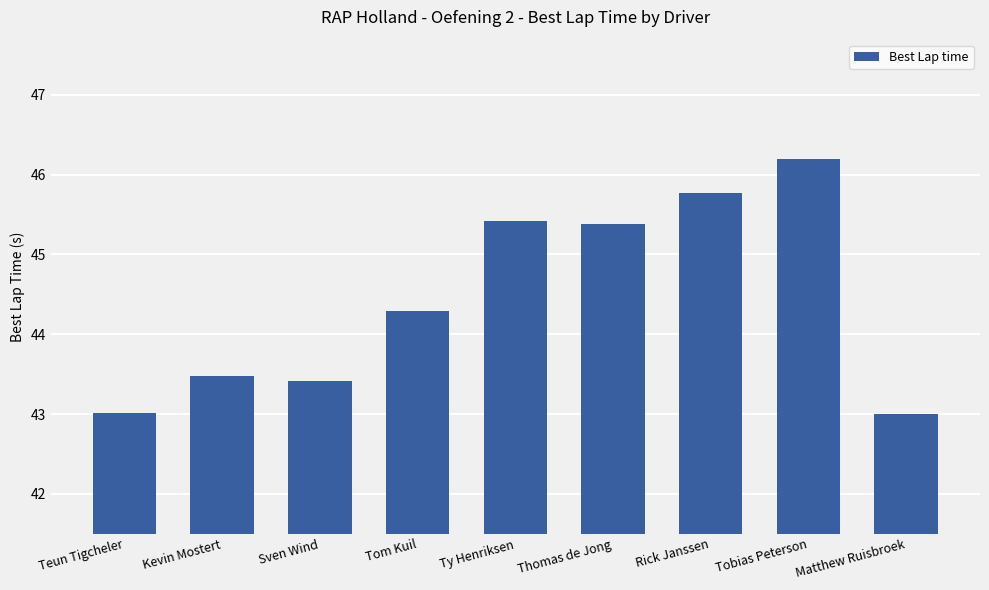

What is the change in value from Tom Kuil to Thomas de Jong?

+1.1